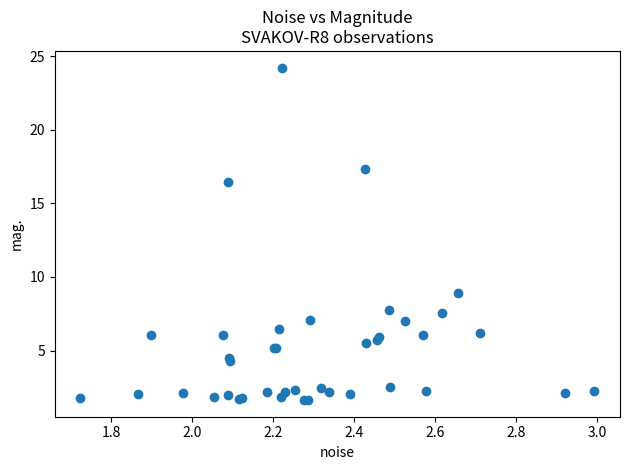

What Y value in the scatter plot is closest to 12?

8.9